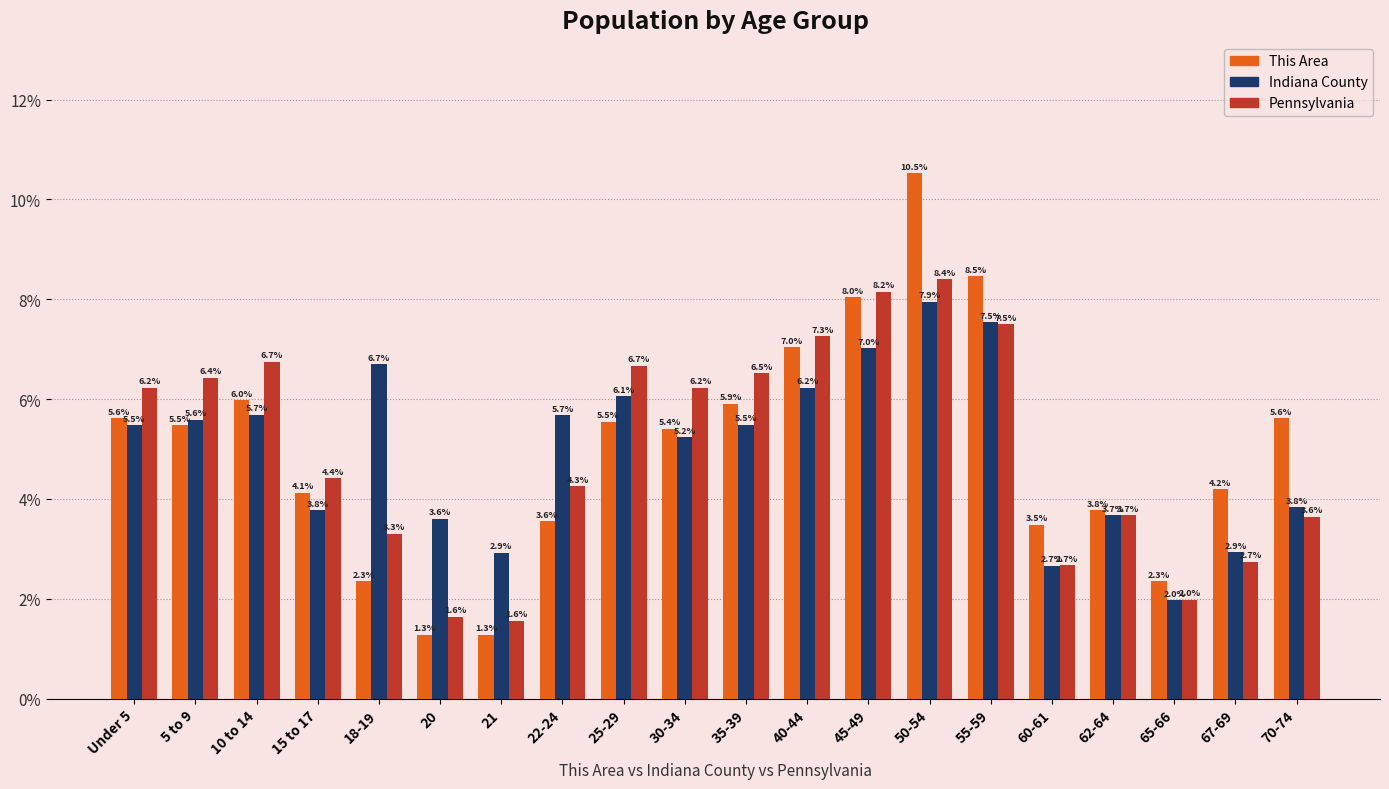

What is the value of the This Area bar at the 7th from the left?

1.3